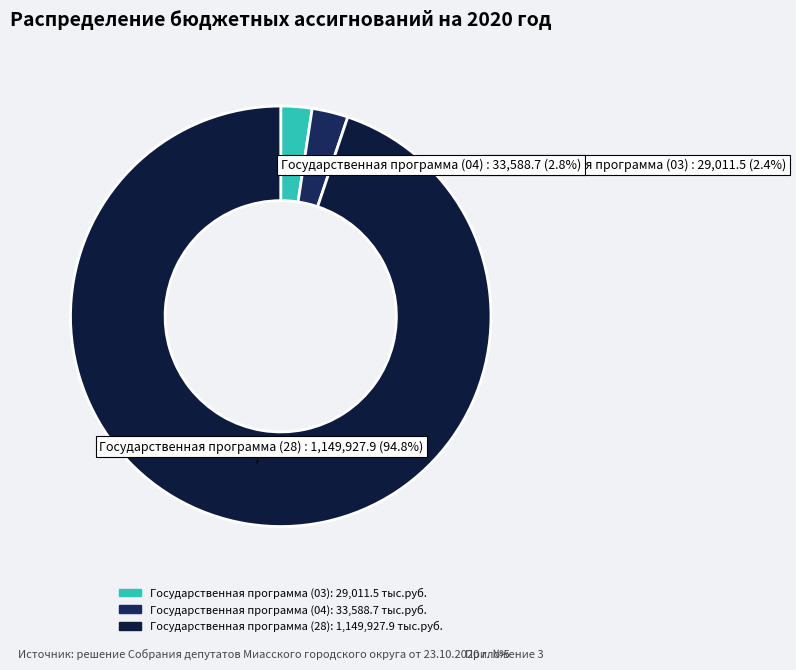

Which slice is the largest?

Государственная программа (28)